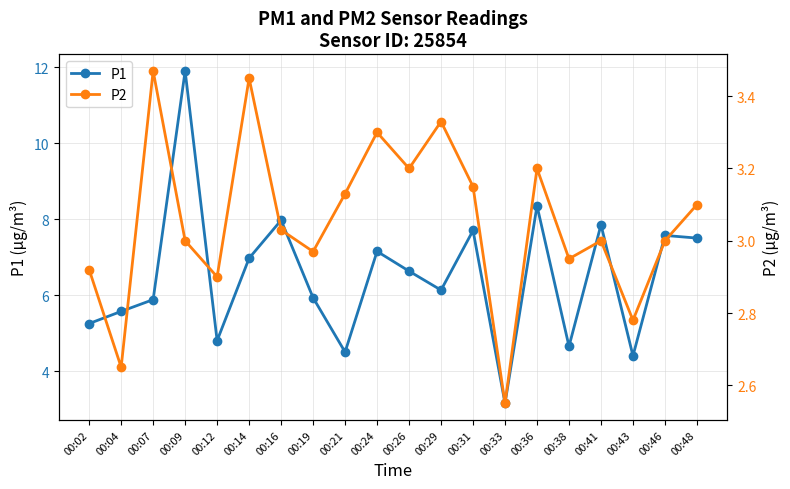

Reading left to right, transcribe all the data shown in this chart.

P1: 00:02=5.2	00:04=5.6	00:07=5.9	00:09=11.9	00:12=4.8	00:14=7.0	00:16=8.0	00:19=5.9	00:21=4.5	00:24=7.2	00:26=6.6	00:29=6.1	00:31=7.7	00:33=3.1	00:36=8.3	00:38=4.7	00:41=7.8	00:43=4.4	00:46=7.6	00:48=7.5
P2: 00:02=2.9	00:04=2.6	00:07=3.5	00:09=3.0	00:12=2.9	00:14=3.5	00:16=3.0	00:19=3.0	00:21=3.1	00:24=3.3	00:26=3.2	00:29=3.3	00:31=3.1	00:33=2.5	00:36=3.2	00:38=3.0	00:41=3.0	00:43=2.8	00:46=3.0	00:48=3.1